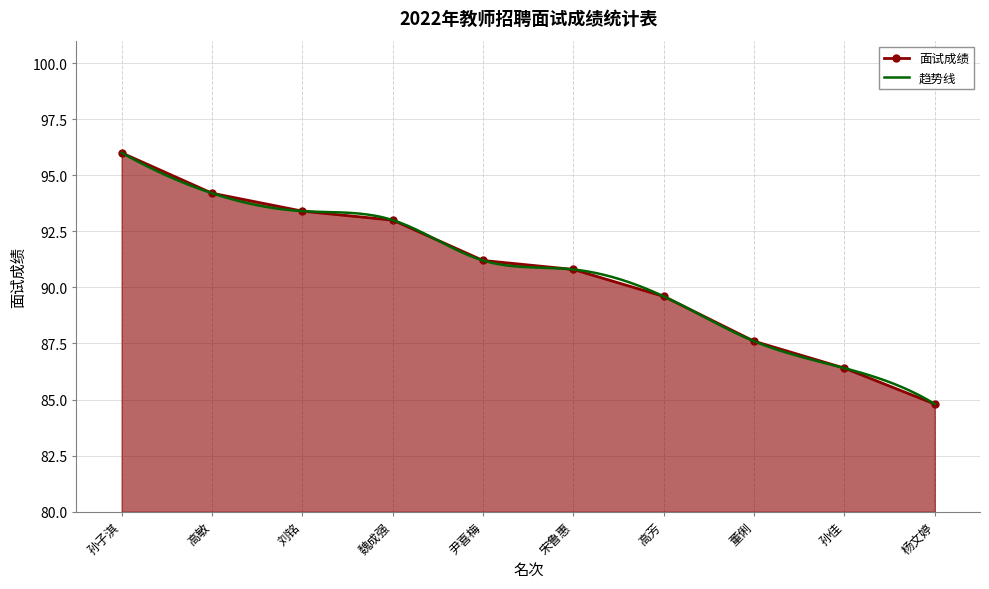

Which has a higher value, 董俐 or 高芳?

高芳